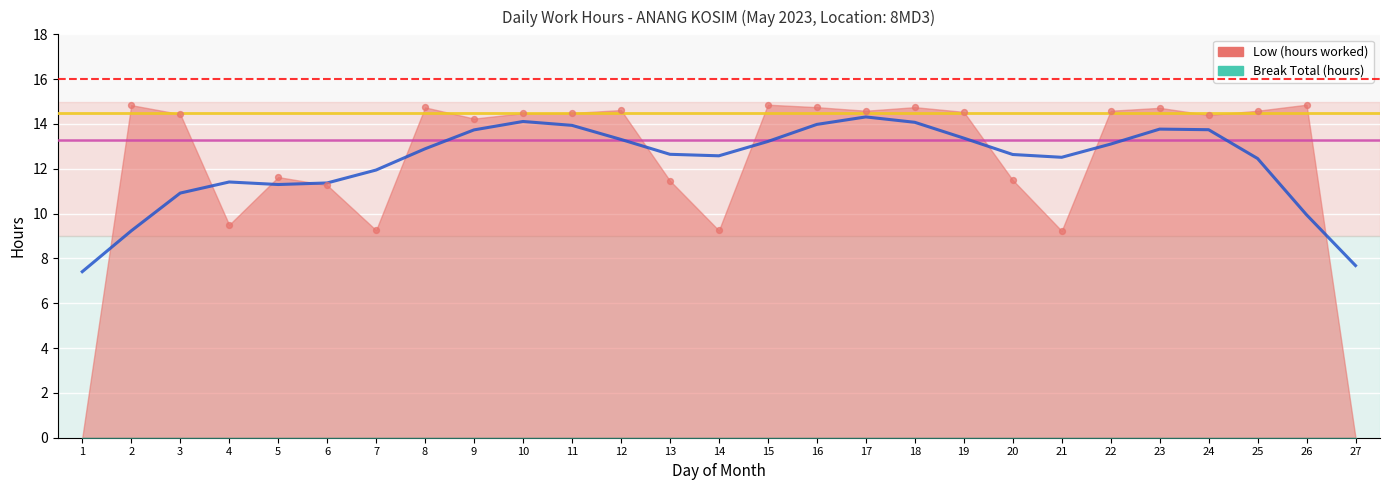

At how many categories does at least one series exceed 6?

25